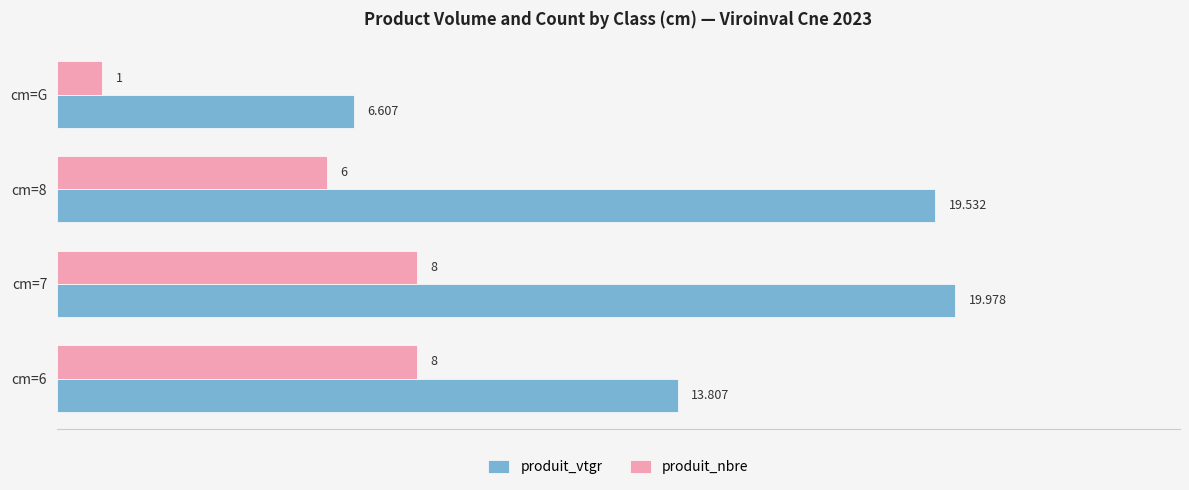

At which label does produit_vtgr reach its minimum?

cm=G